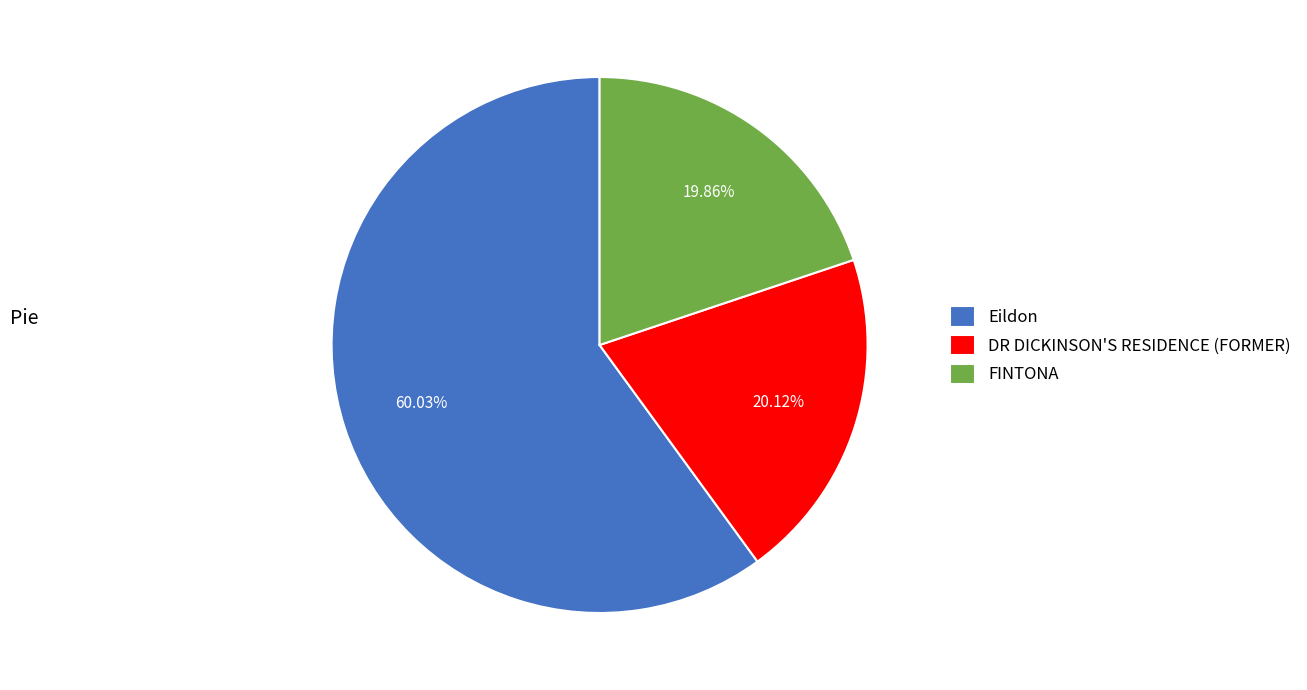

Count the number of slices in the pie.

3